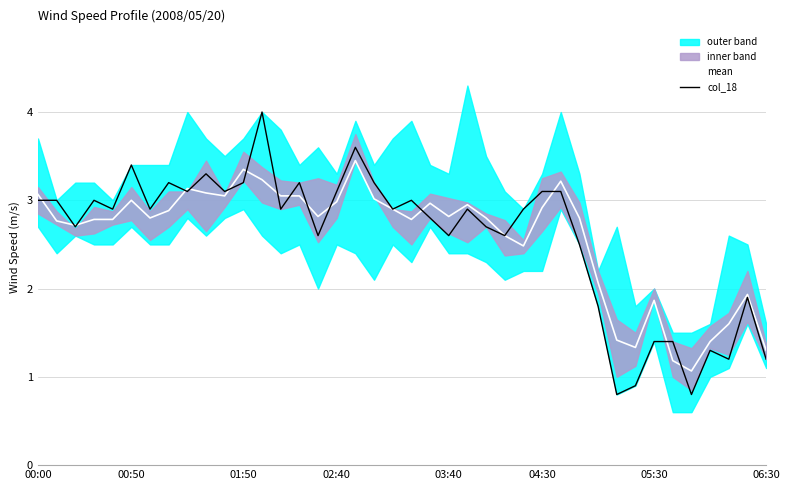

True or false: mean has a value of 2.8 at 20.

True